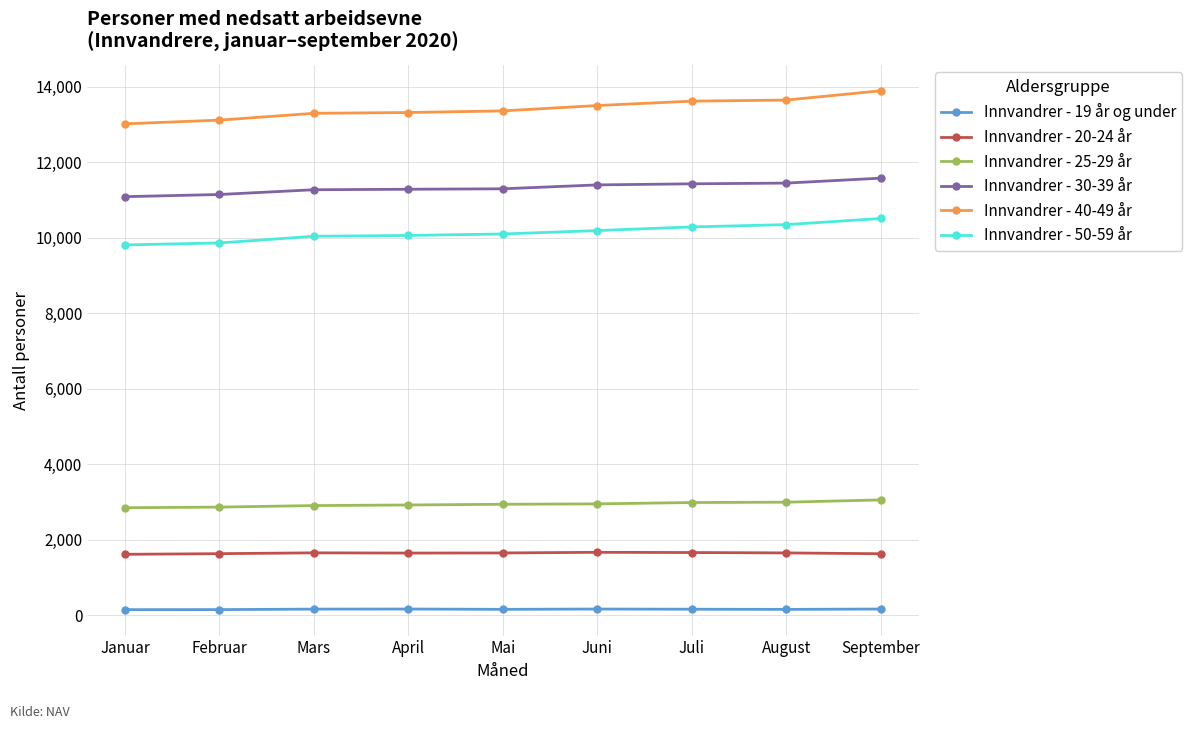

Which series has the widest spread of values?

Innvandrer - 40-49 år